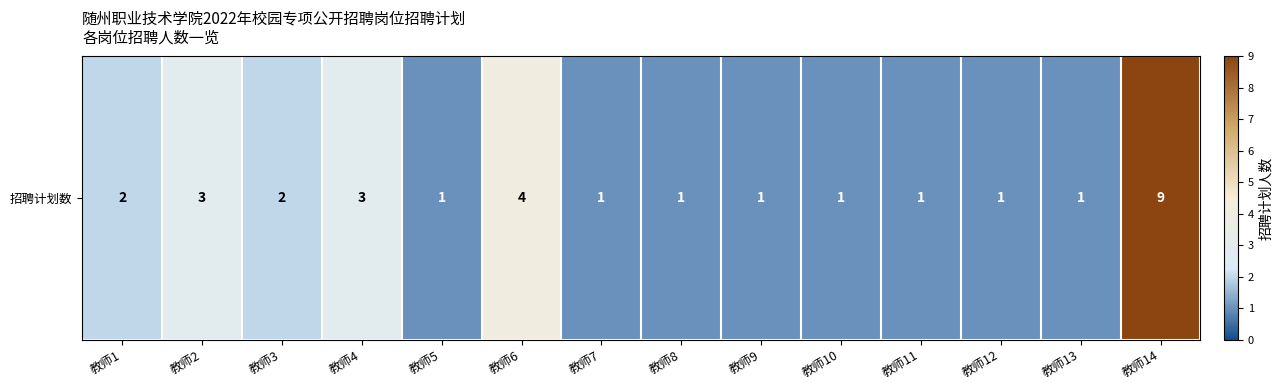

Between 教师4 and 教师9, which is larger?

教师4